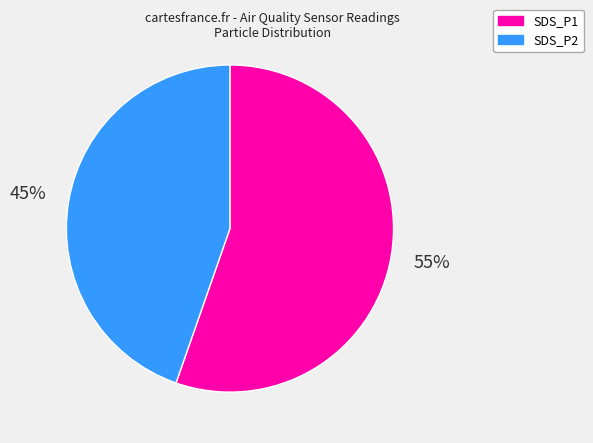

What is the ratio of the value at SDS_P1 to the value at SDS_P2?

1.2